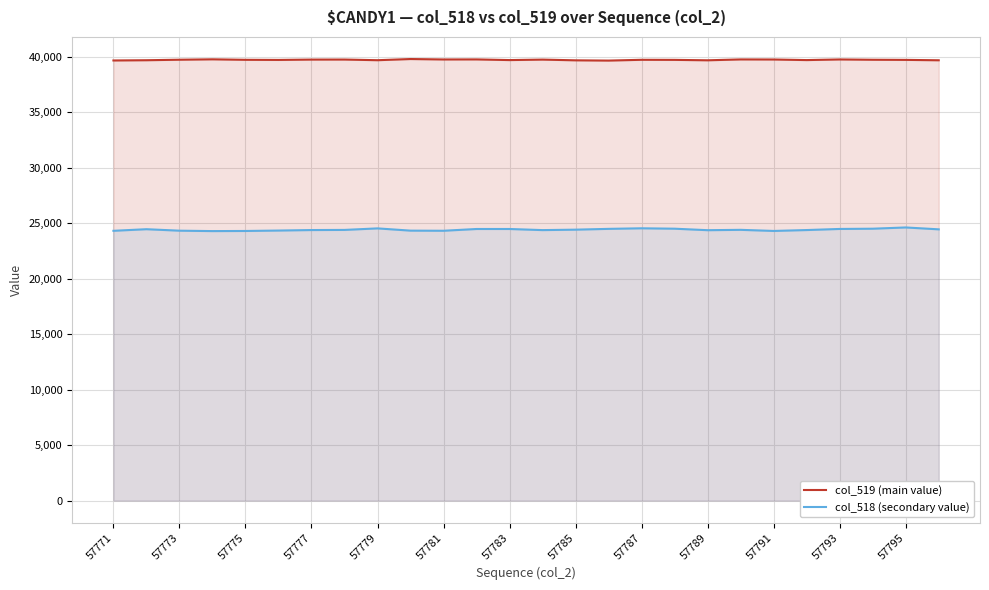

At 57783, list the series in order from largest to smallest.

col_519 (main value), col_518 (secondary value)